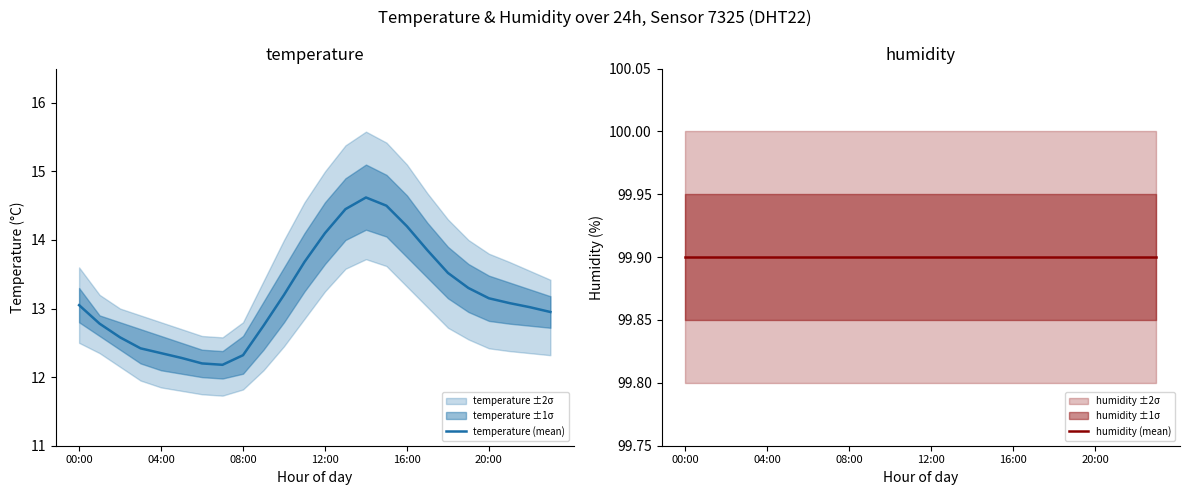

How many values in the temperature (mean) series are below 13?

10